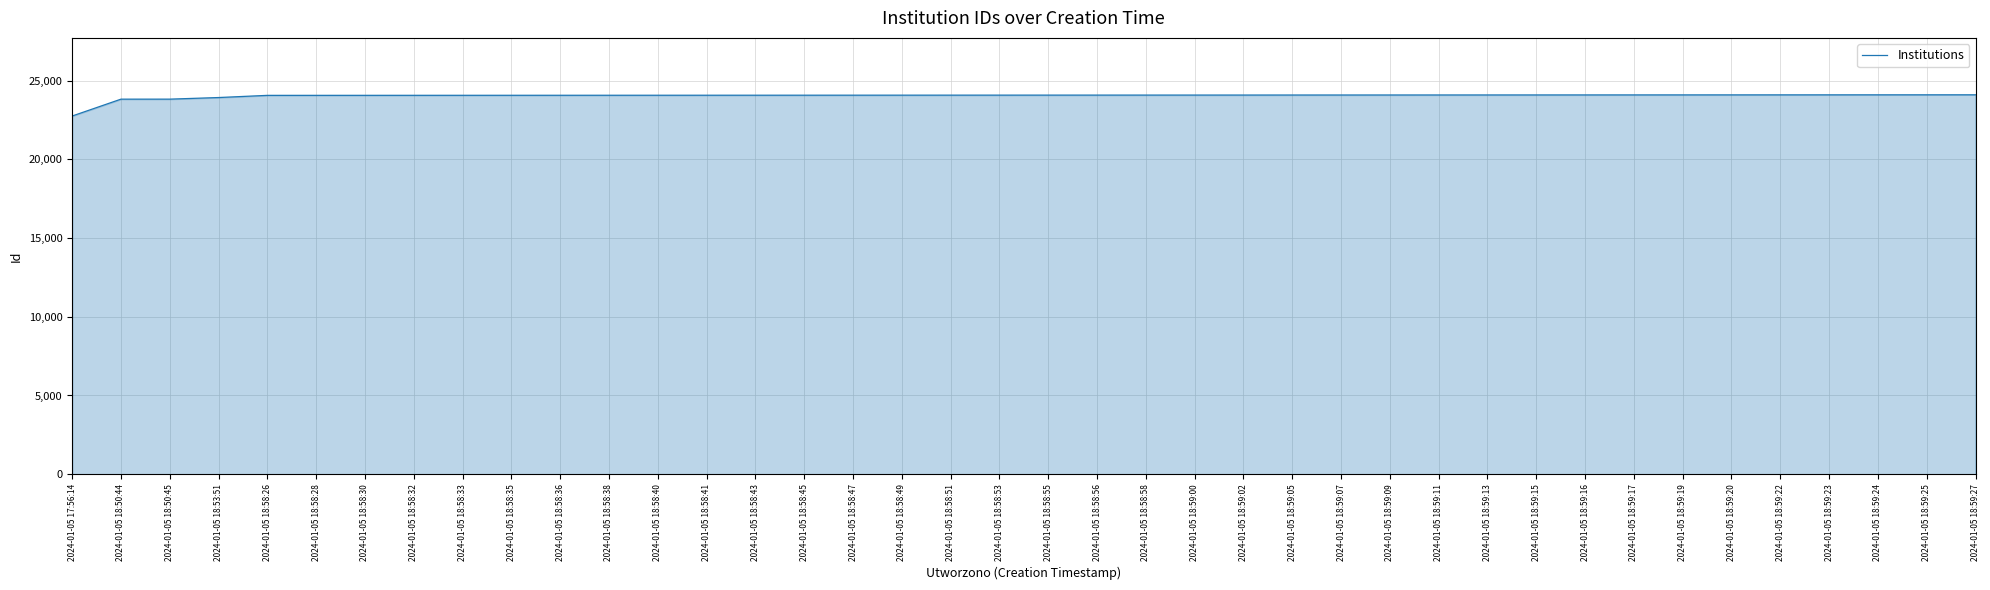

What is the ratio of the value at 2024-01-05 18:59:09 to the value at 2024-01-05 18:58:28?

1.0